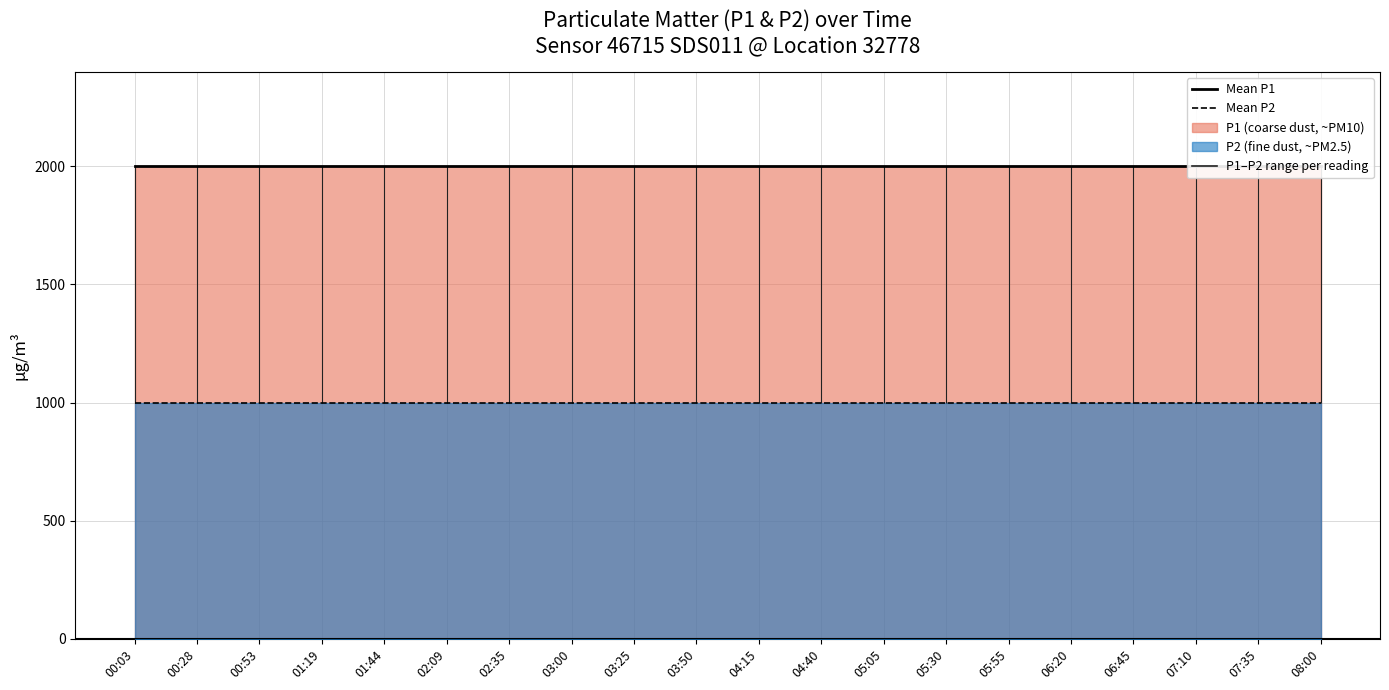

Is it true that Mean P2 equals 419.3 at 04:15?

False